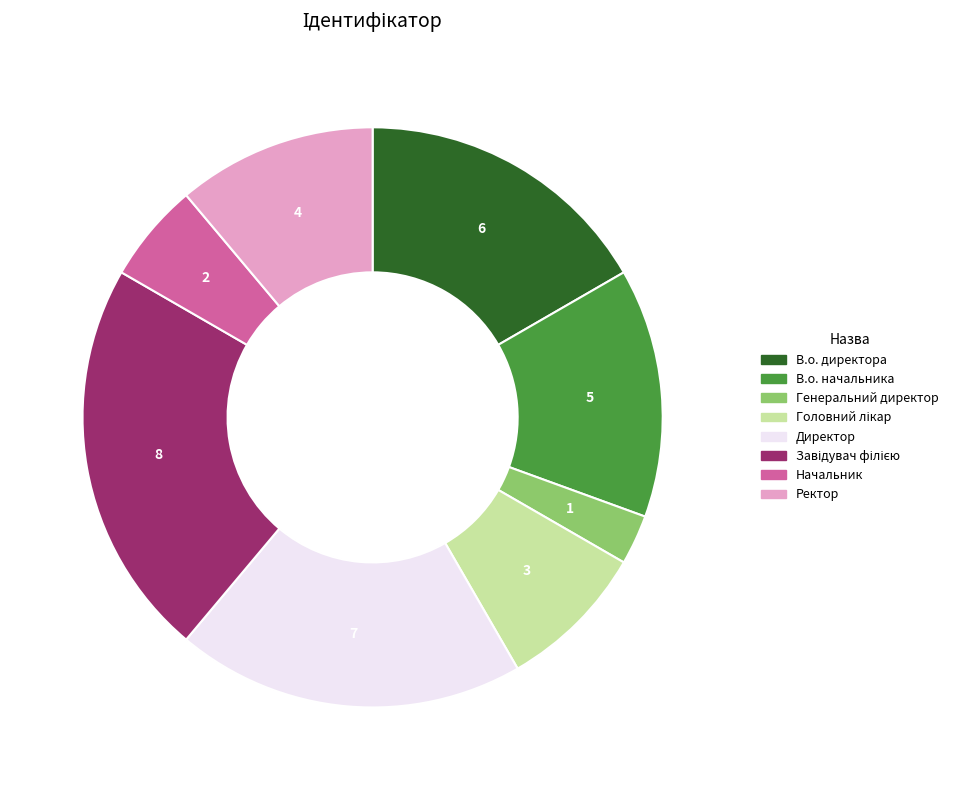

Between Директор and В.о. начальника, which is larger?

Директор